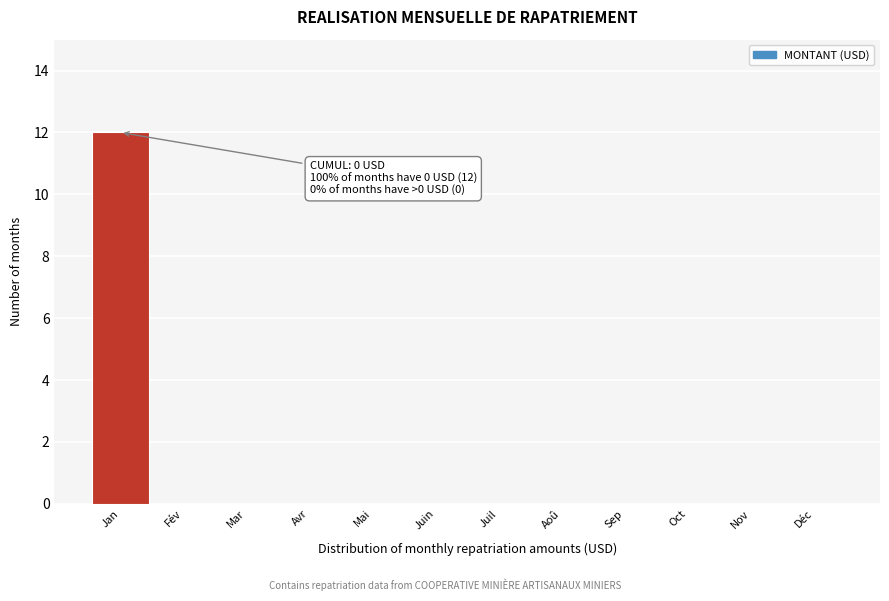

Reading right to left, transcribe all the data shown in this chart.

Déc=0	Nov=0	Oct=0	Sep=0	Aoû=0	Juil=0	Juin=0	Mai=0	Avr=0	Mar=0	Fév=0	Jan=12